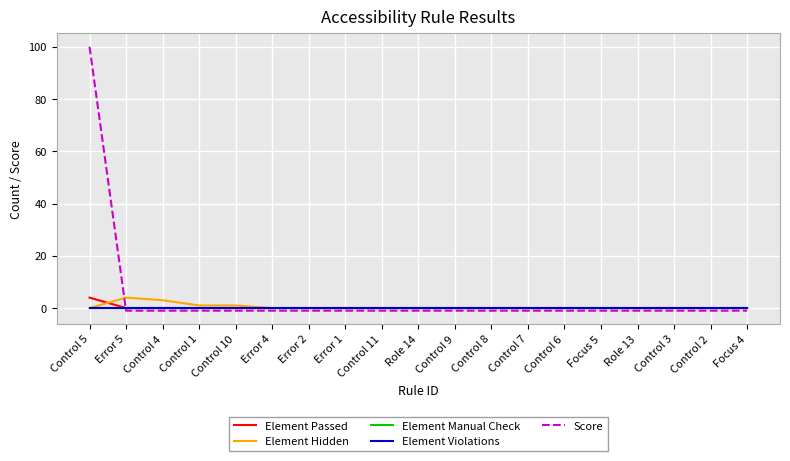

At Role 13, list the series in order from smallest to largest.

Score, Element Passed, Element Hidden, Element Manual Check, Element Violations